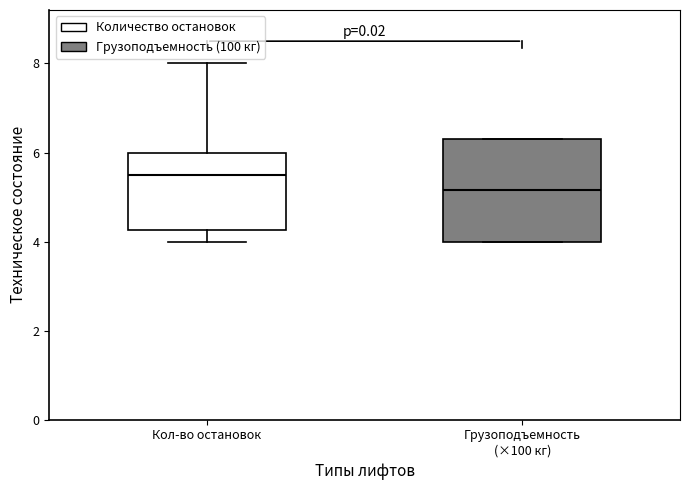

Reading left to right, read every box against the y-axis: the position of its median line, the range the box covers, and the ends of its whiskers. The values are not printed on the chart, so give them approximately, as read against the axis.

Кол-во остановок: median 5.6, box 4.2 to 6.0, whiskers 4.0 to 8.0
Грузоподъемность (×100 кг): median 5.2, box 4.0 to 6.4, whiskers 4.0 to 6.4